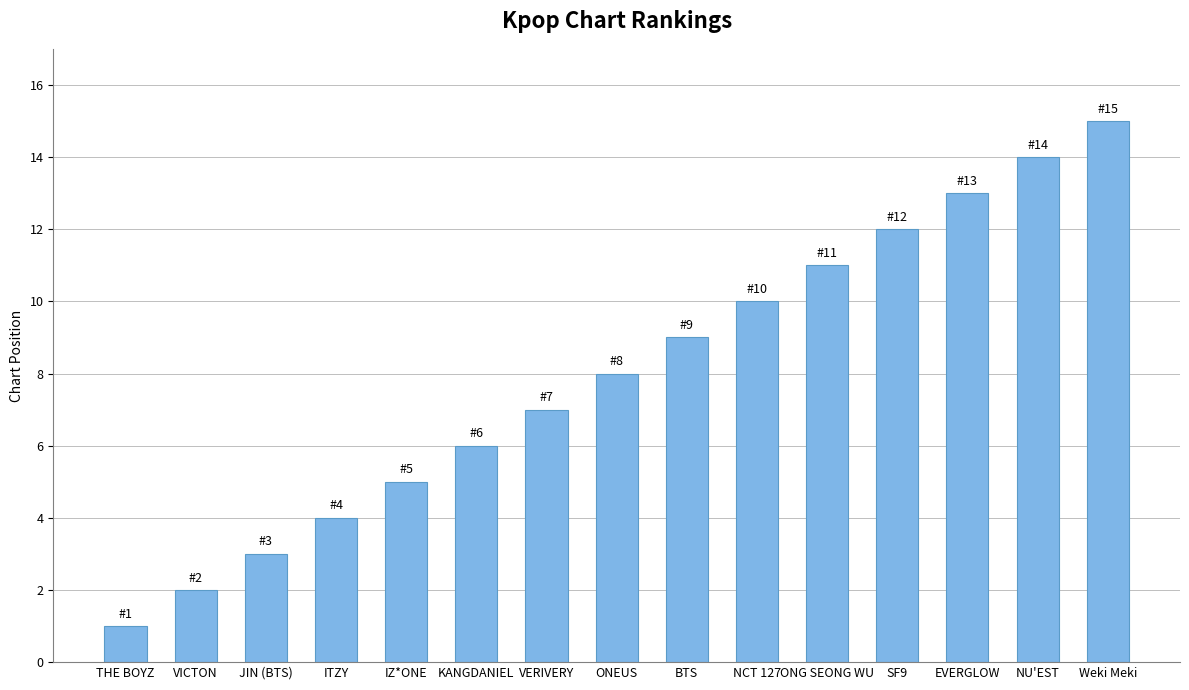

Which label corresponds to the smallest value in the chart?

THE BOYZ